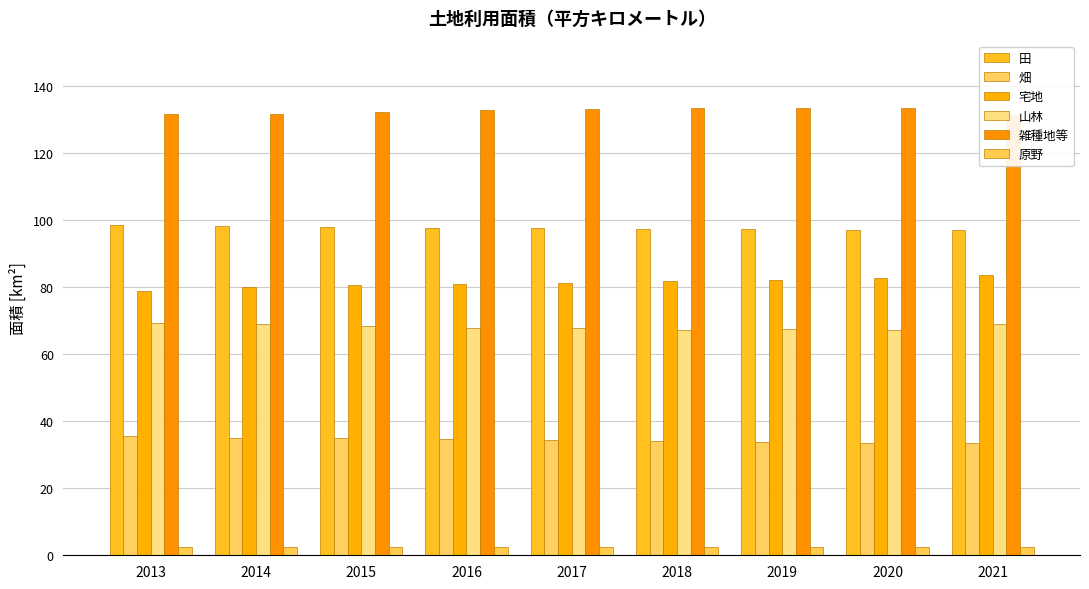

What is the approximate value of 田 at 2021?

97.0